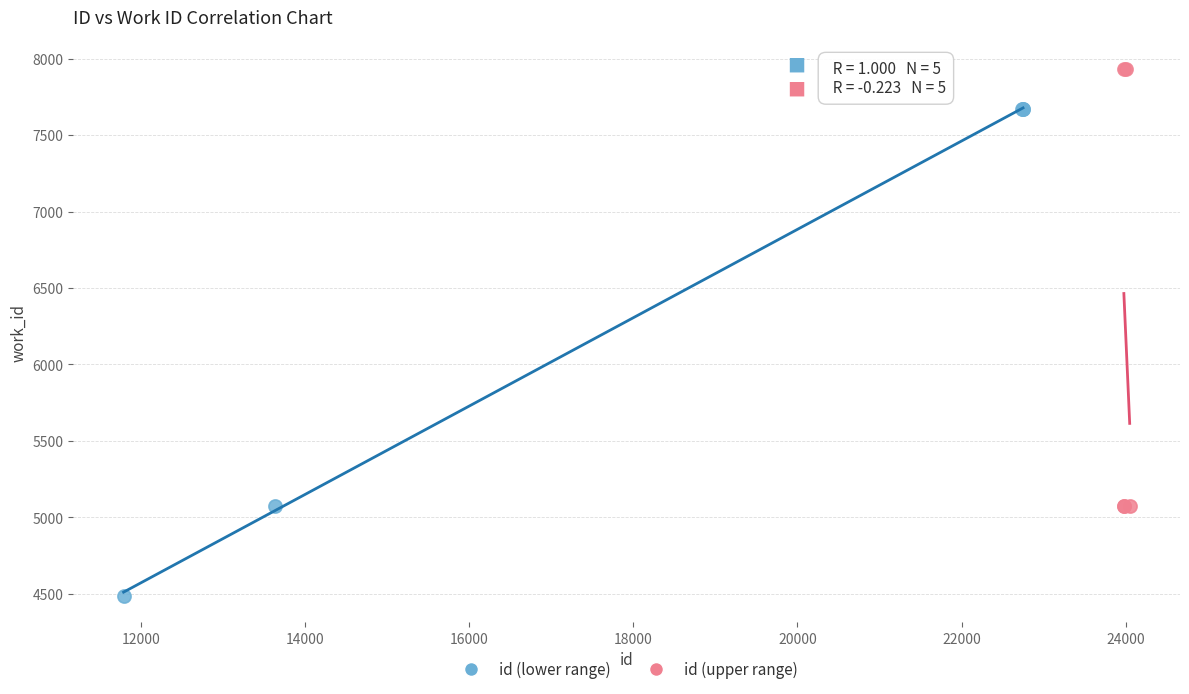

Which series has the widest spread of Y values?

id (lower range)